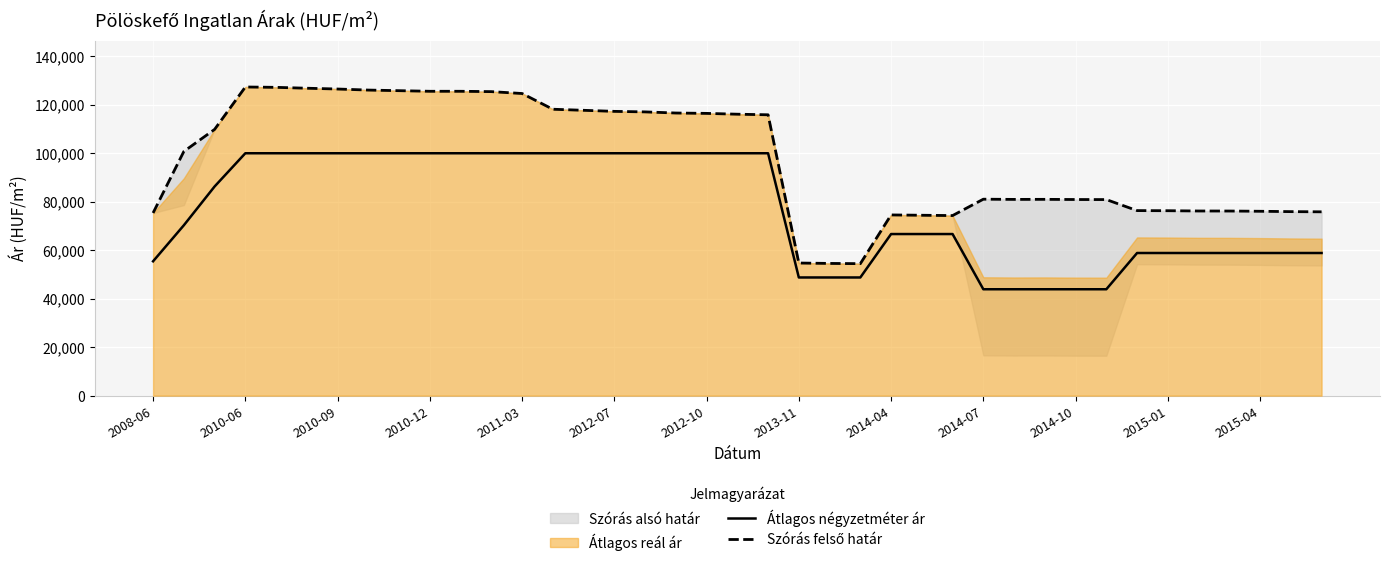

What is the maximum value for Átlagos négyzetméter ár?

100000